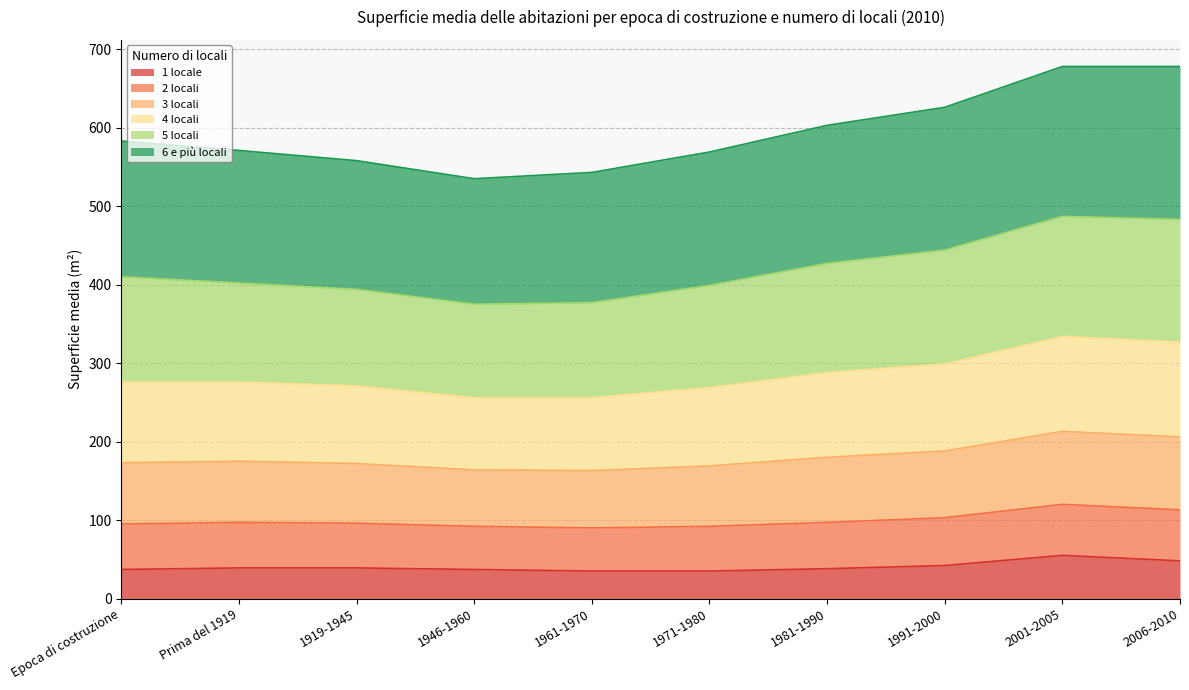

What is the difference between the 1 locale values at 2001-2005 and 1971-1980?

20